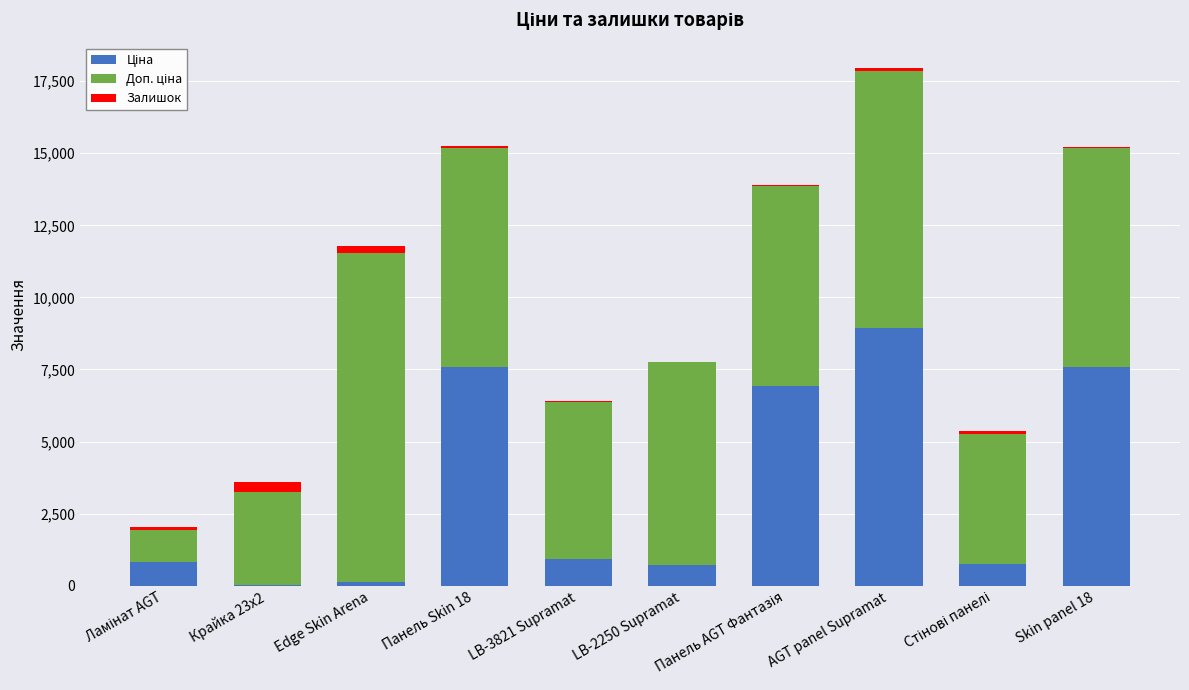

At which category is the sum across all series the highest?

AGT panel Supramat